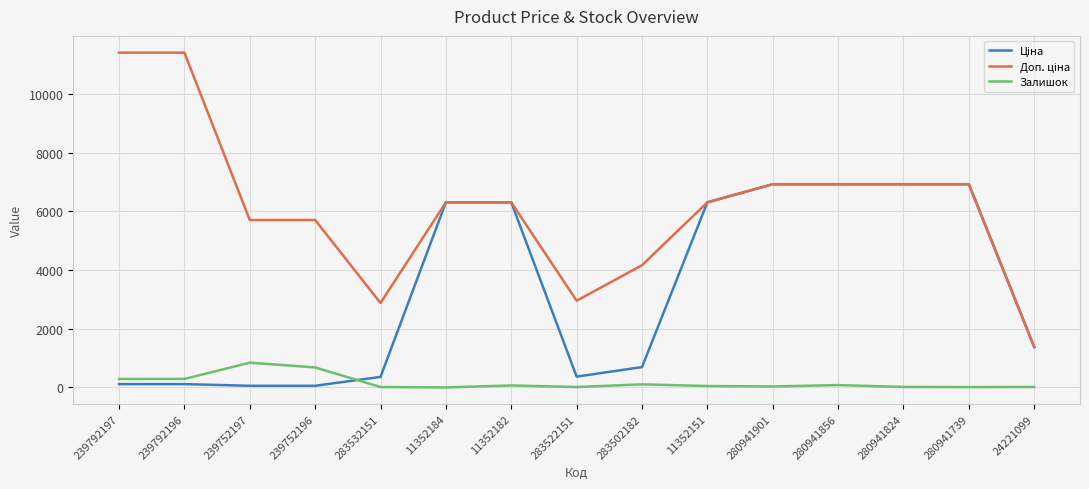

What is the greatest value displayed?

11410.0